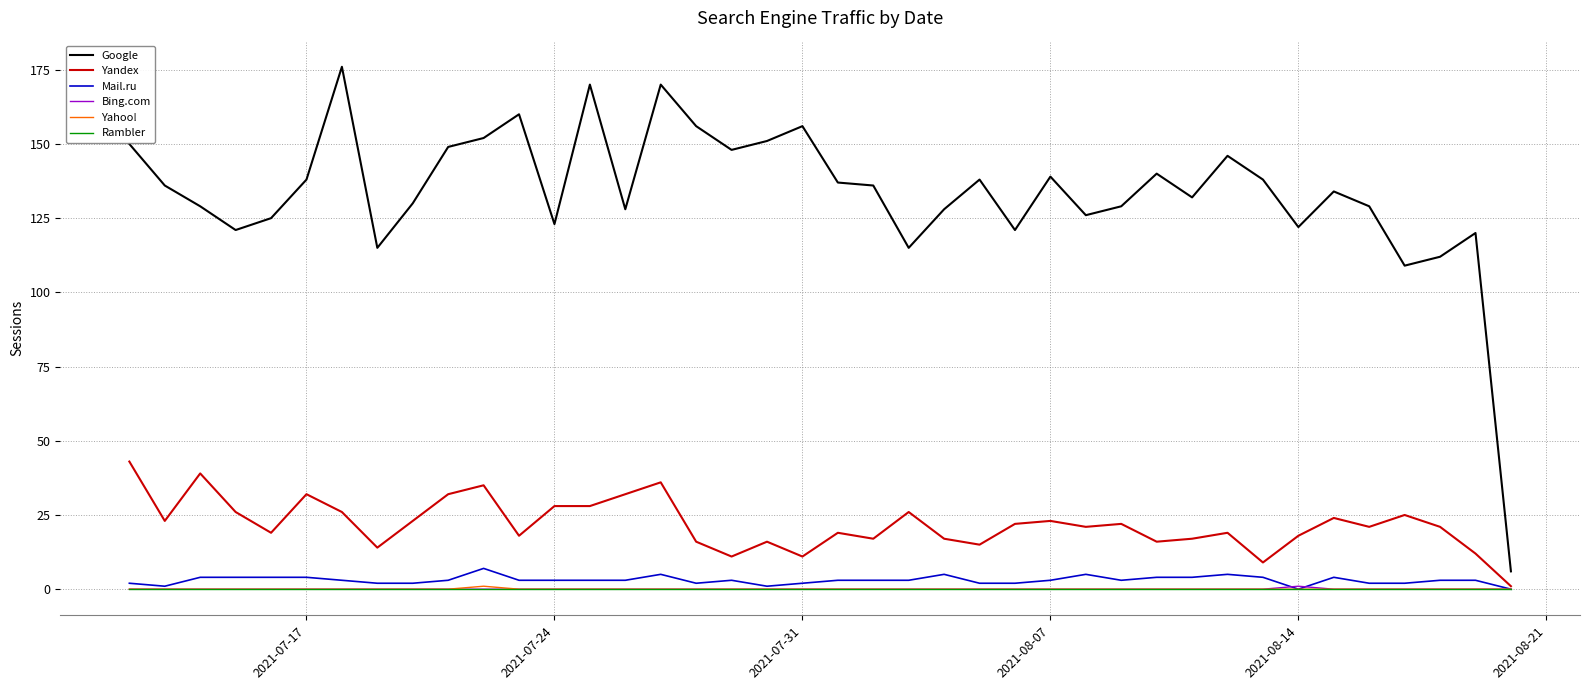

True or false: Google and Rambler cross at least once.

False